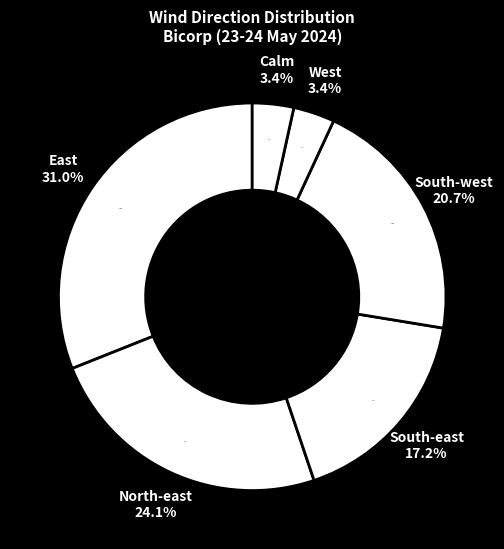

The West slice represents 18% of the pie. True or false?

False